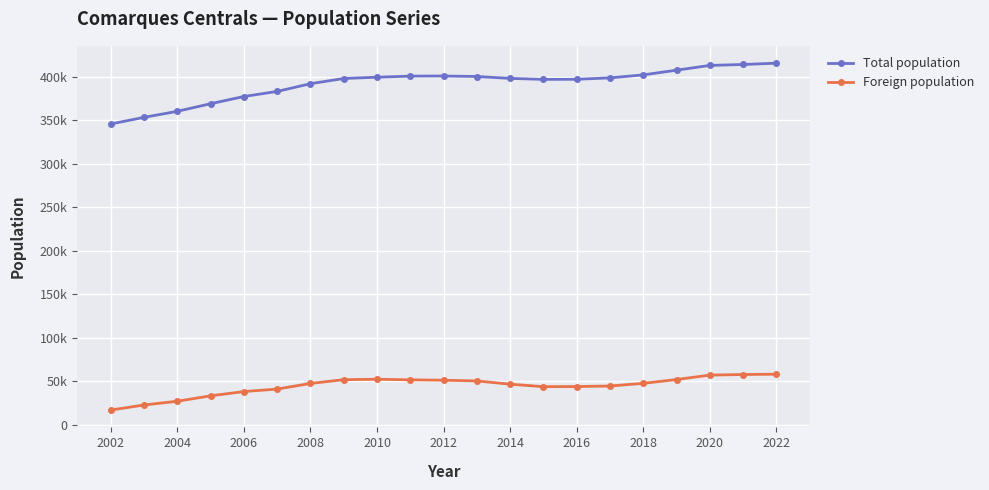

What are all the series names shown in the legend?

Total population, Foreign population